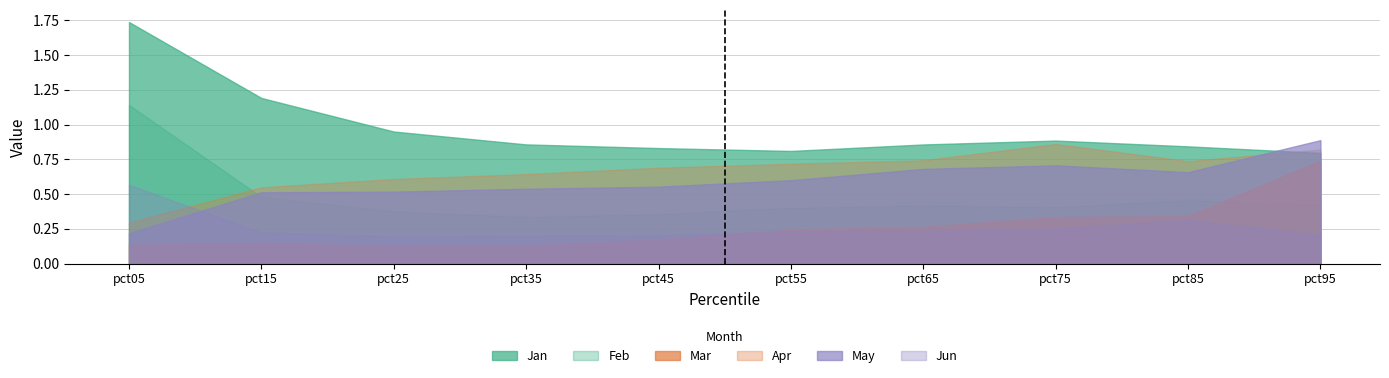

At which category does the chart reach its minimum across all series?

pct25